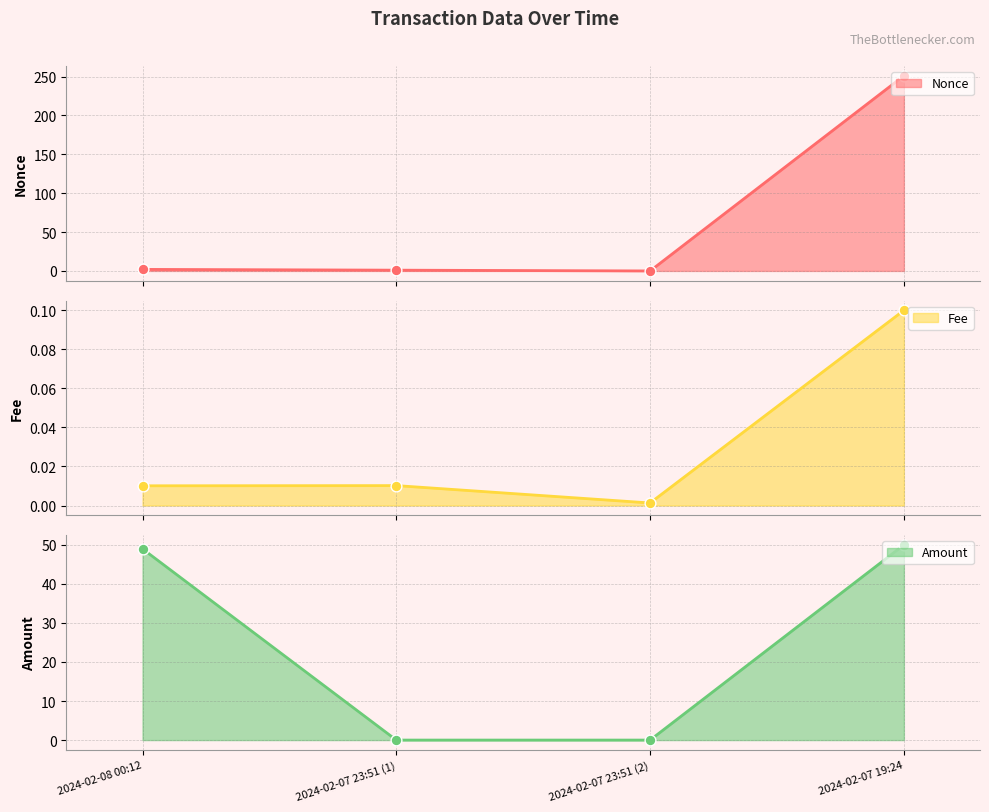

Is the value of Nonce at 2024-02-08 00:12 greater than the value of Amount at 2024-02-08 00:12?

No